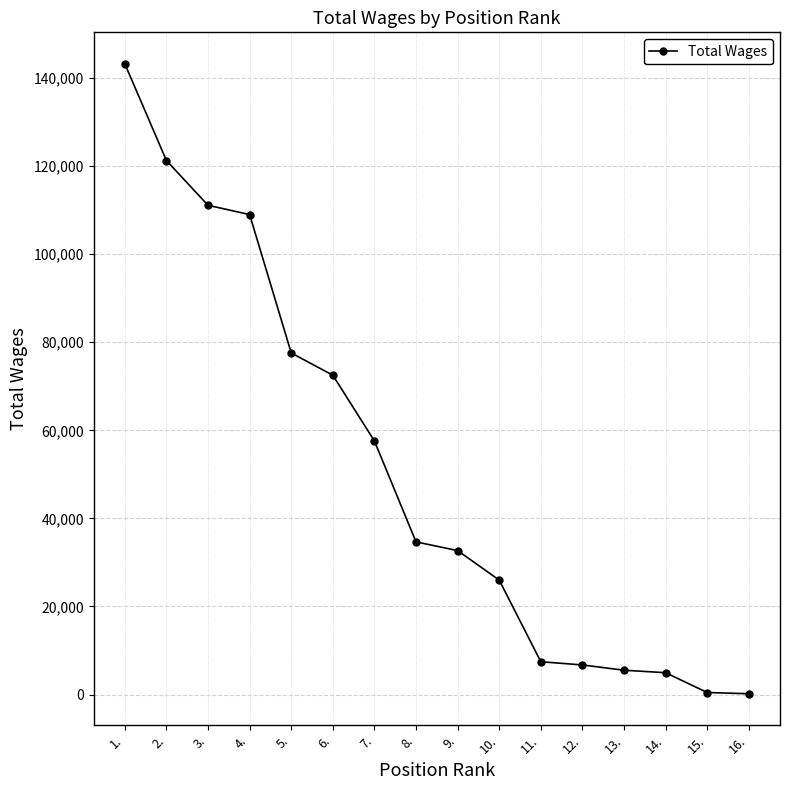

What is the value of the 11th point from the left?

7458